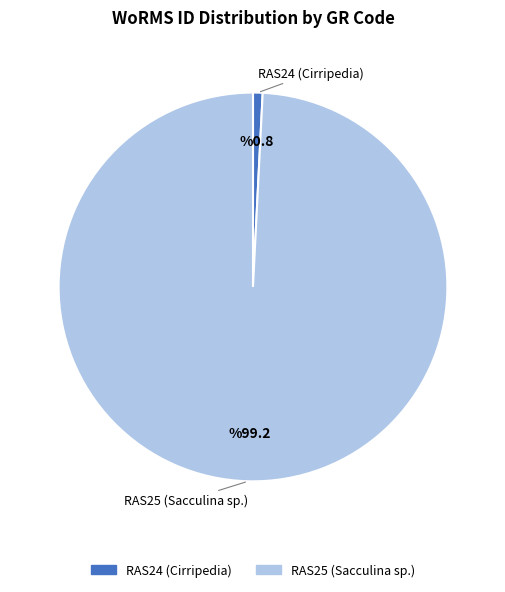

Which category has the biggest portion of the pie?

RAS25 (Sacculina sp.)